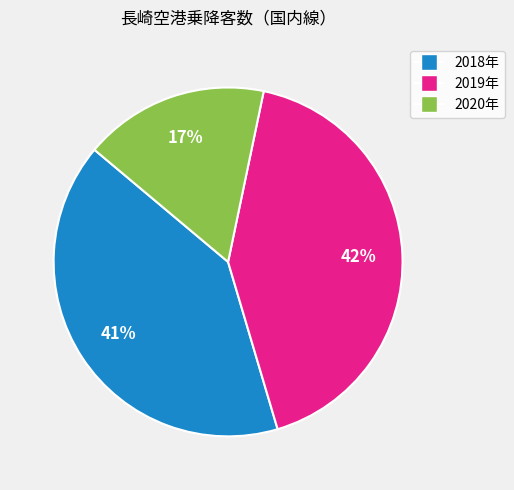

True or false: 2020年 accounts for 1% of the total.

False